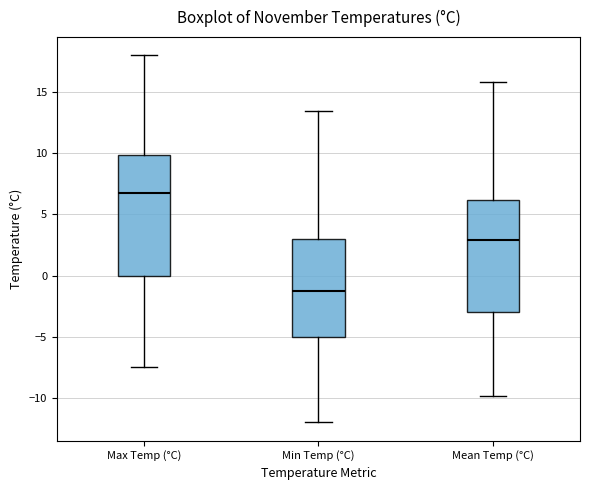

Where is the lower edge of the box for Max Temp (°C) on the y-axis? The values are not printed on the chart, so give them approximately, as read against the axis.

0.0